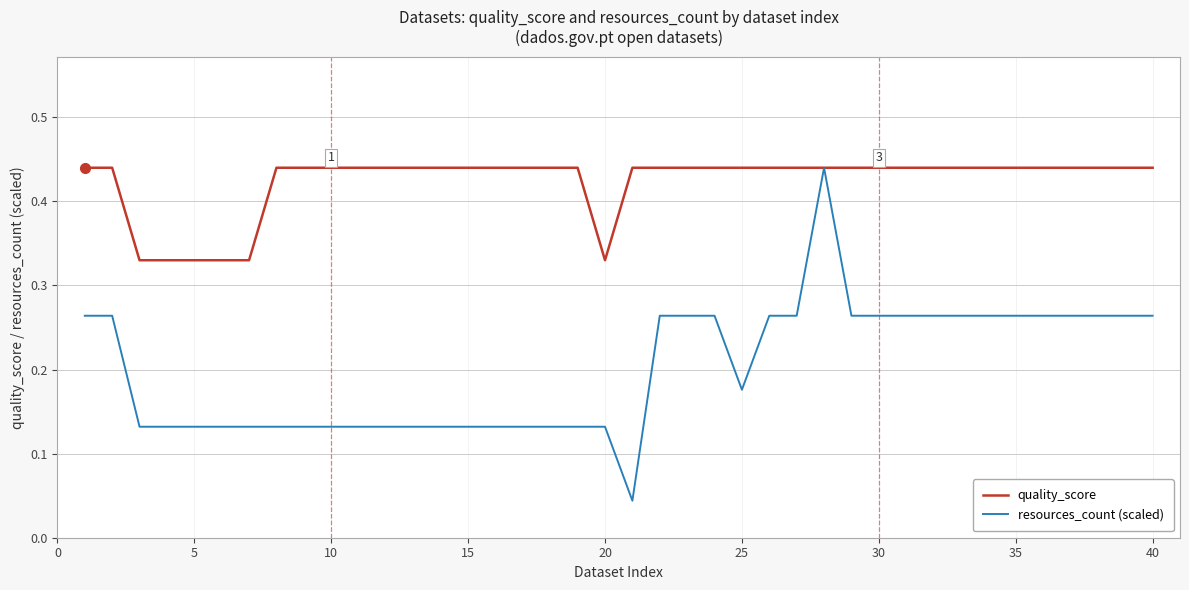

Which series has the largest range (max minus min)?

resources_count (scaled)